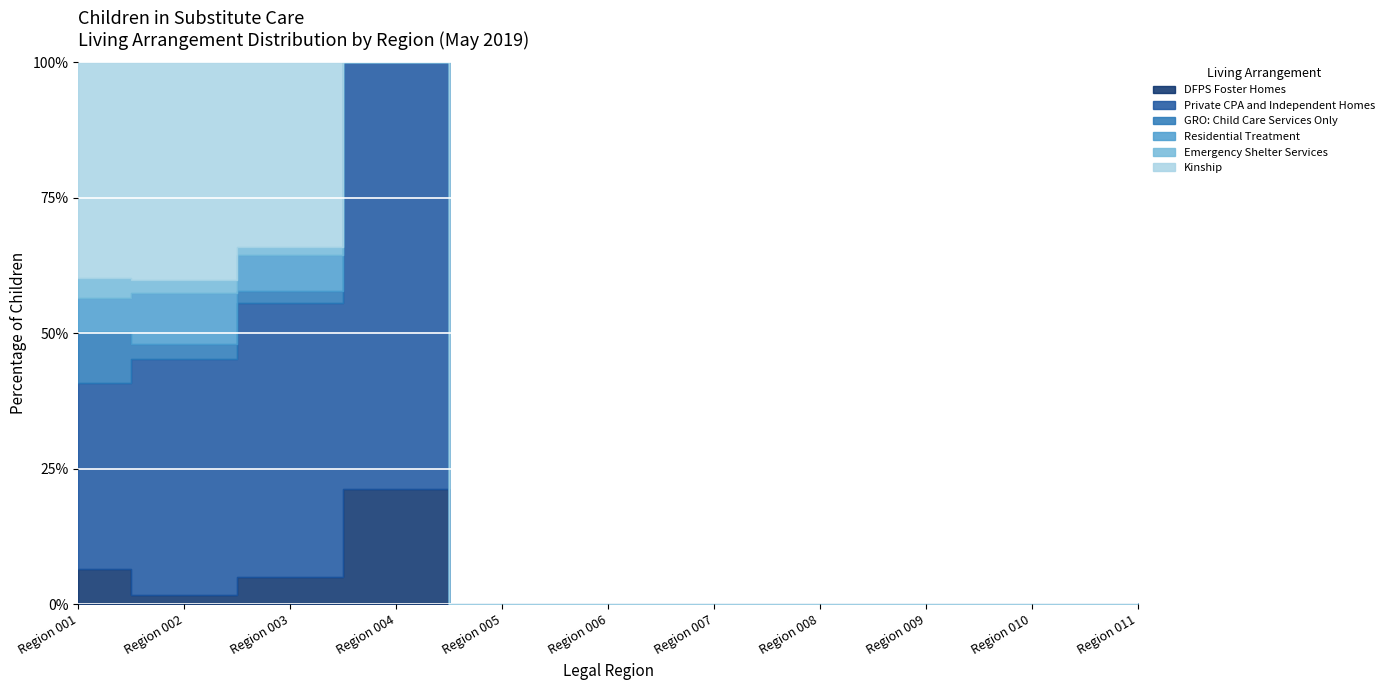

True or false: DFPS Foster Homes has more than 0 interior local peaks.

True